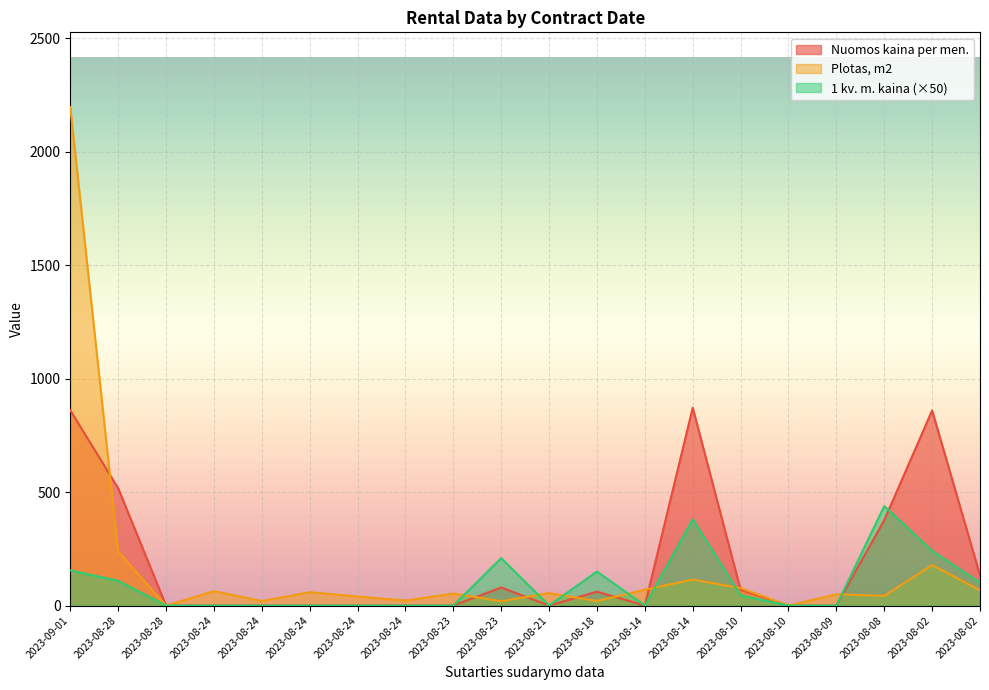

Where do Nuomos kaina per men. and 1 kv. m. kaina first cross each other?

2023-08-08 and 2023-08-02